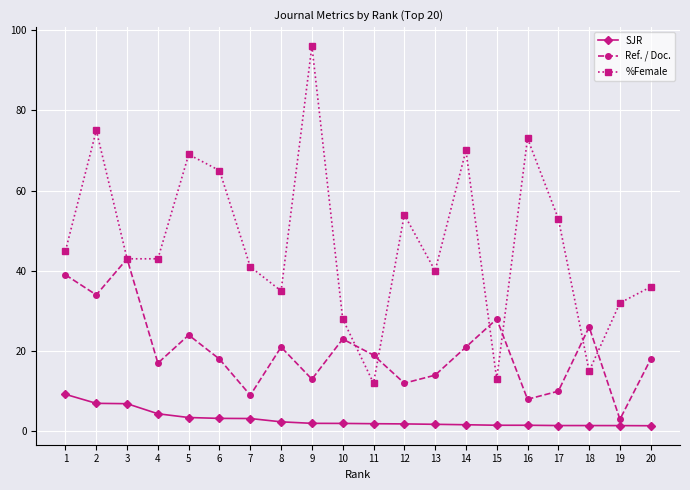

What are all the series names shown in the legend?

SJR, Ref. / Doc., %Female